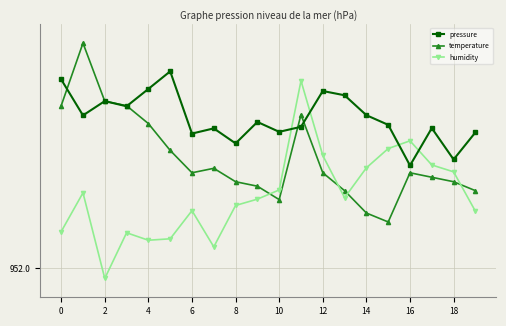

Which series has the largest total across all categories?

pressure